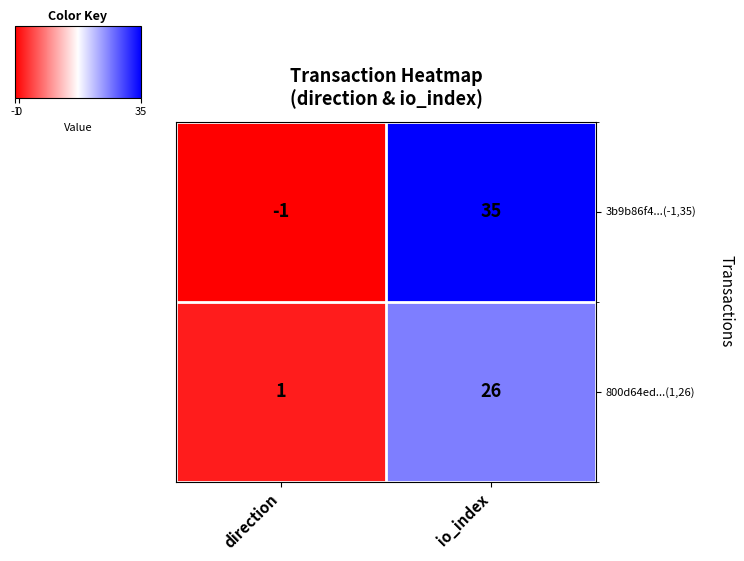

List the labels in order of 800d64ed...(1,26) value, smallest first.

direction, io_index